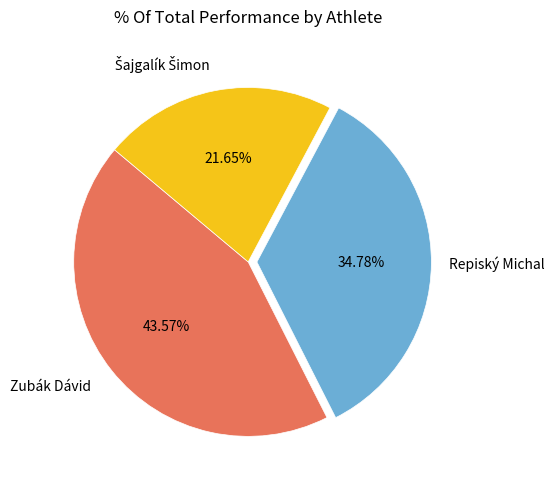

To the nearest percent, what is the average slice percentage?

33%